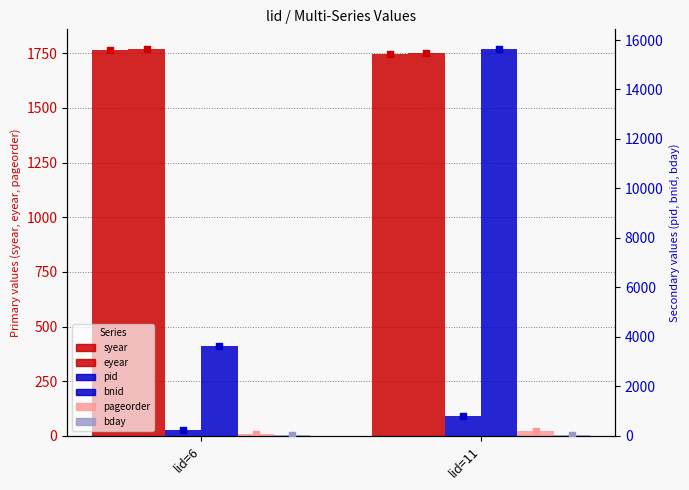

What are all the series names shown in the legend?

syear, eyear, pageorder, pid, bnid, bday